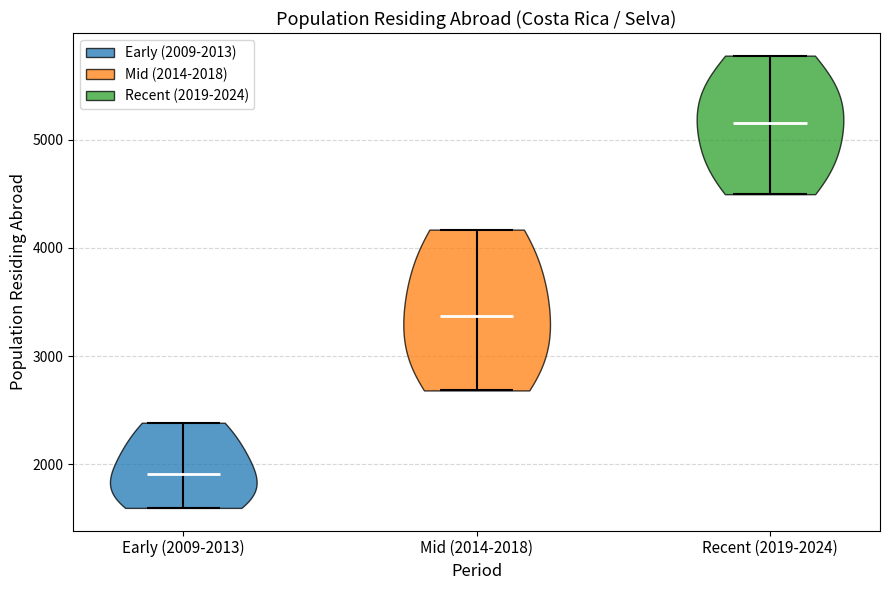

Reading left to right, read every violin against the y-axis: where its median line is, and the lowest and highest points it reaches. The values are not printed on the chart, so give them approximately, as read against the axis.

Early (2009-2013): median line 1900, lowest point 1600, highest point 2400
Mid (2014-2018): median line 3400, lowest point 2700, highest point 4200
Recent (2019-2024): median line 5200, lowest point 4500, highest point 5800